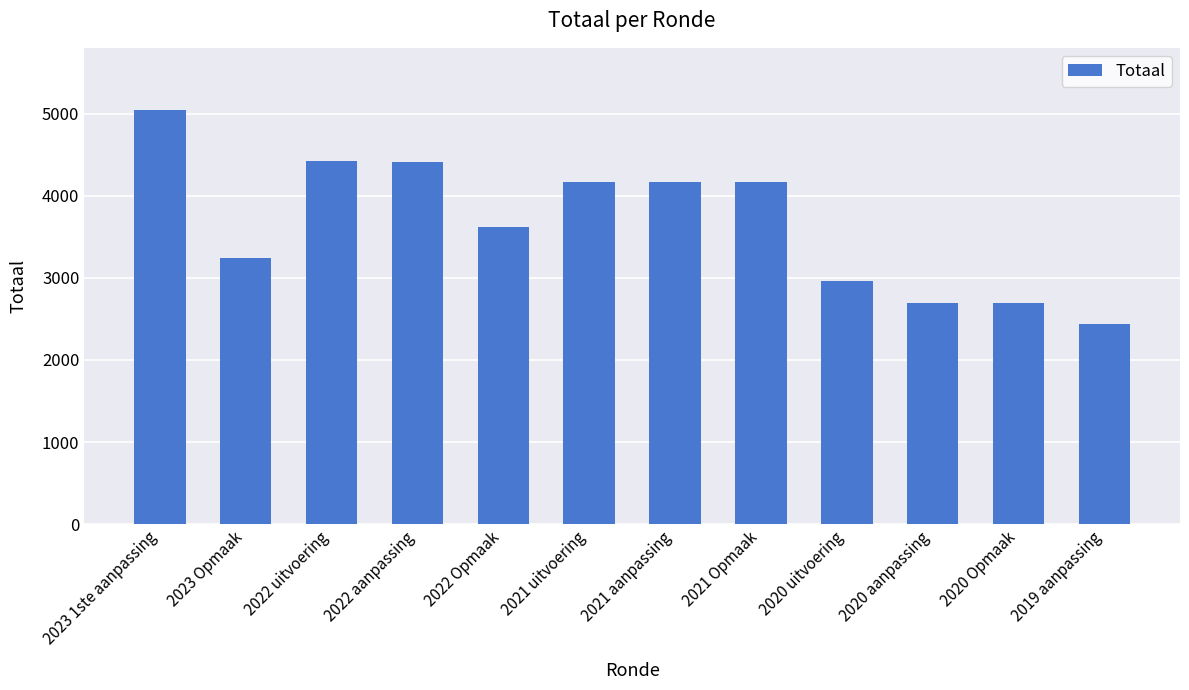

Does the chart contain any negative values?

No